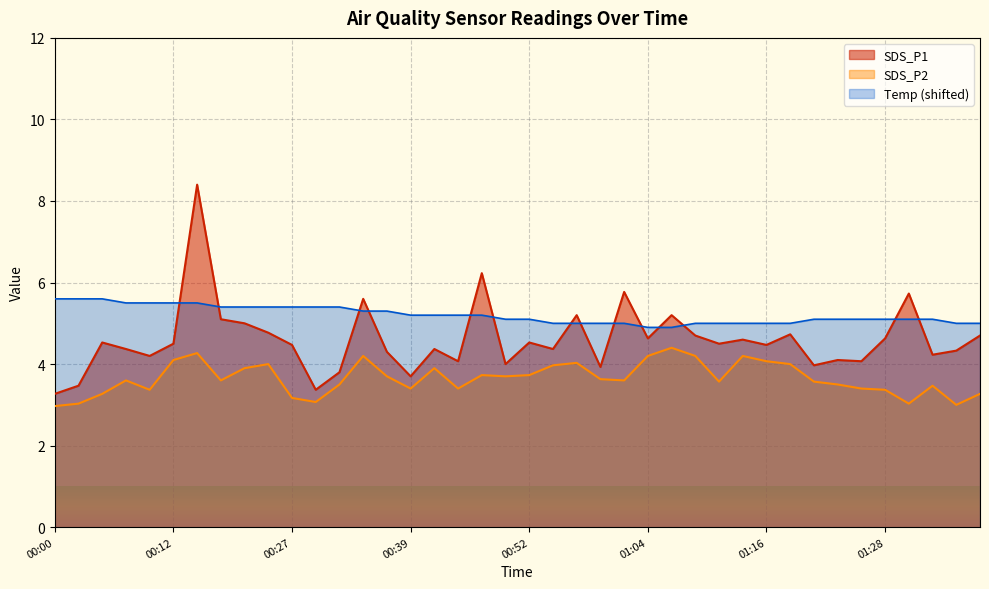

What is the sum of the SDS_P1 values at 01:26 and 01:36?

8.4